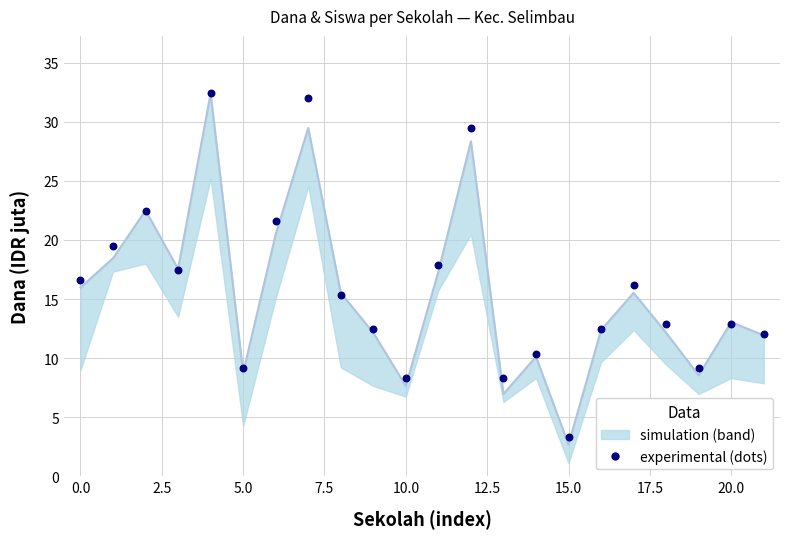

What is the total value across all series at 12.5?

42.1